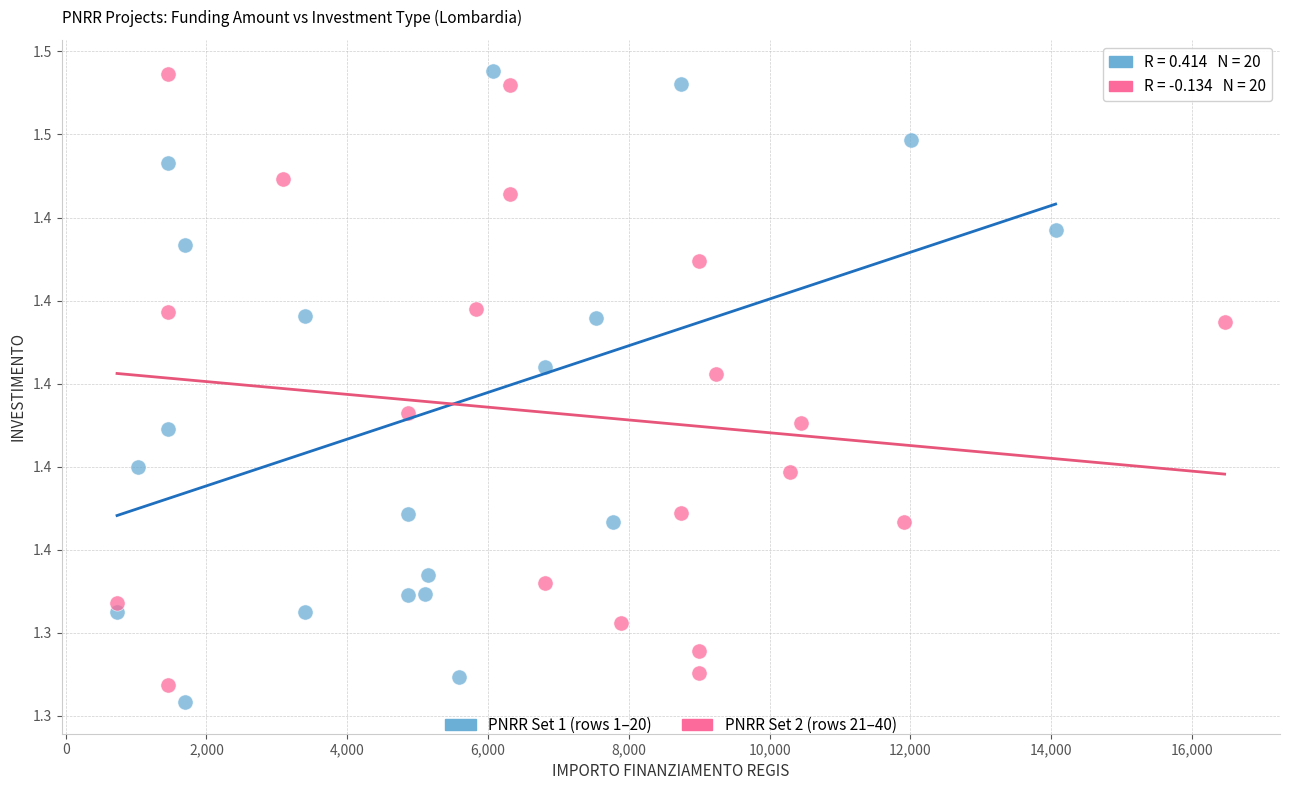

Which series reaches the minimum Y coordinate?

PNRR Set 1 (rows 1–20)